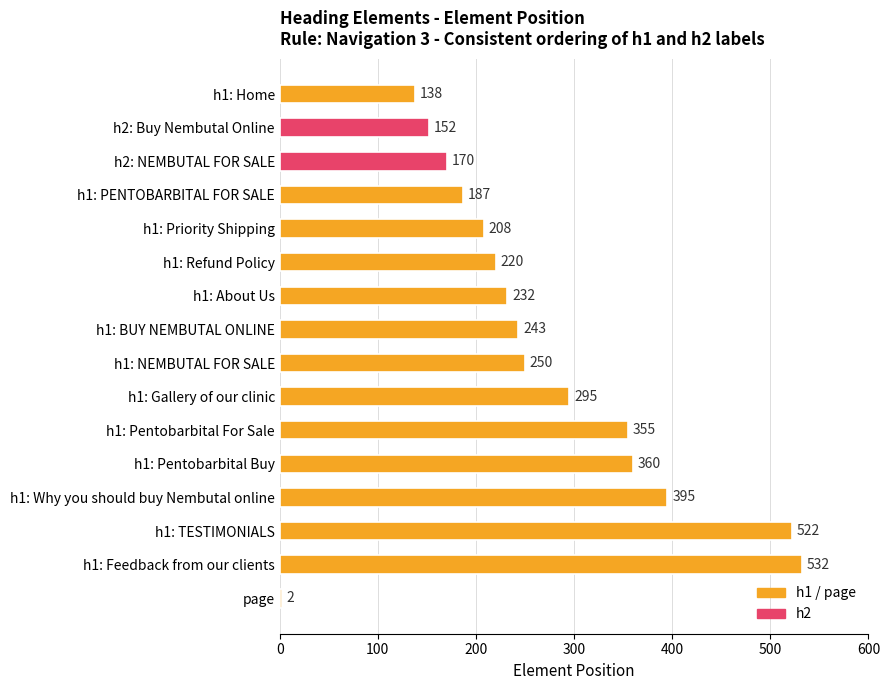

What is the minimum value shown in the chart?

2